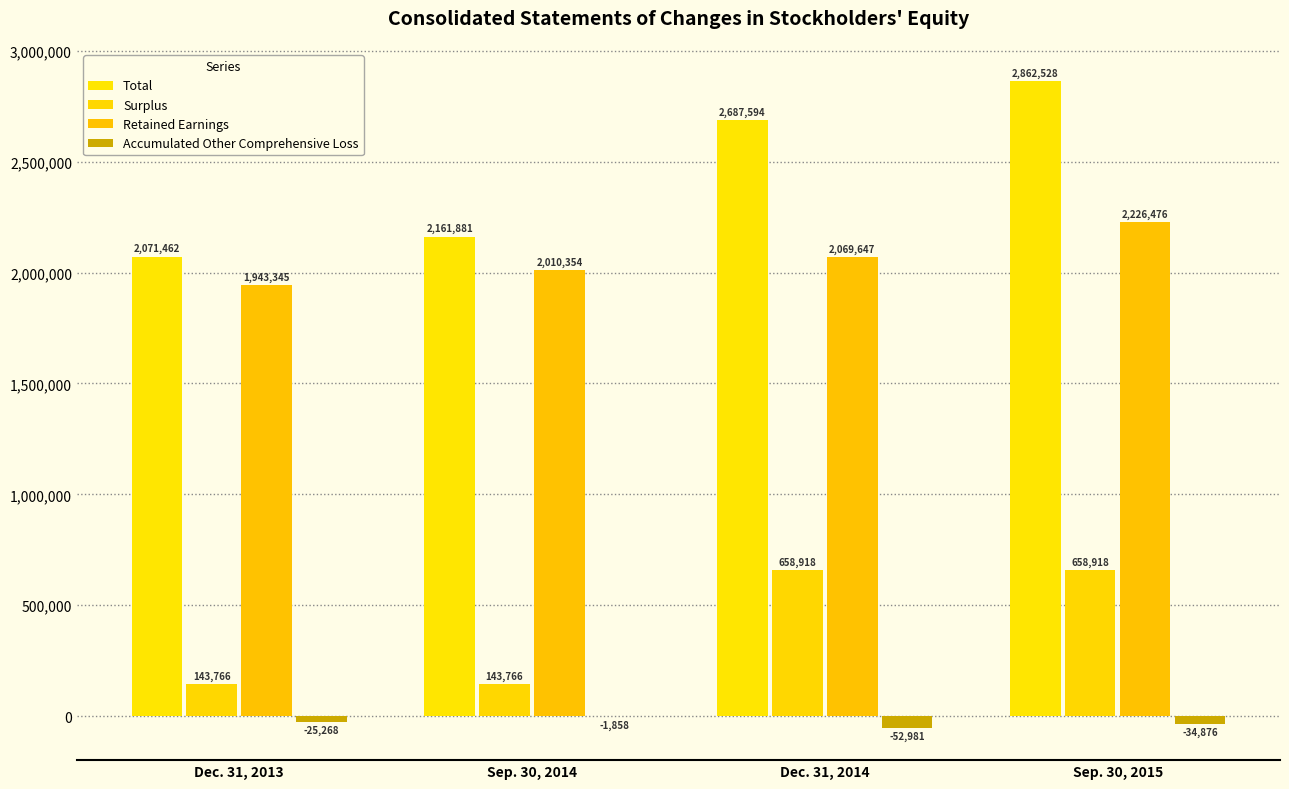

How many groups of bars are there?

4